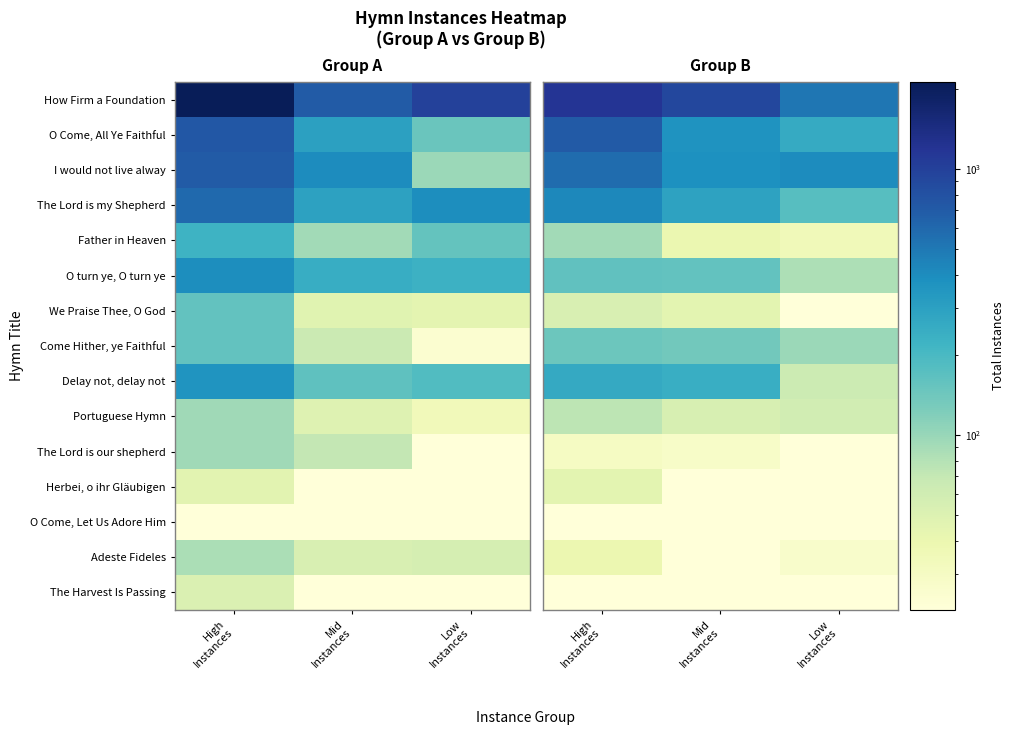

At High Instances, list the series in order from largest to smallest.

How Firm a Foundation, O Come, All Ye Faithful, I would not live alway, The Lord is my Shepherd, Delay not, delay not, O turn ye, O turn ye, Come Hither, ye Faithful, Father in Heaven, Portuguese Hymn, We Praise Thee, O God, Herbei, o ihr Gläubigen, Adeste Fideles, The Lord is our shepherd, The Harvest Is Passing, O Come, Let Us Adore Him